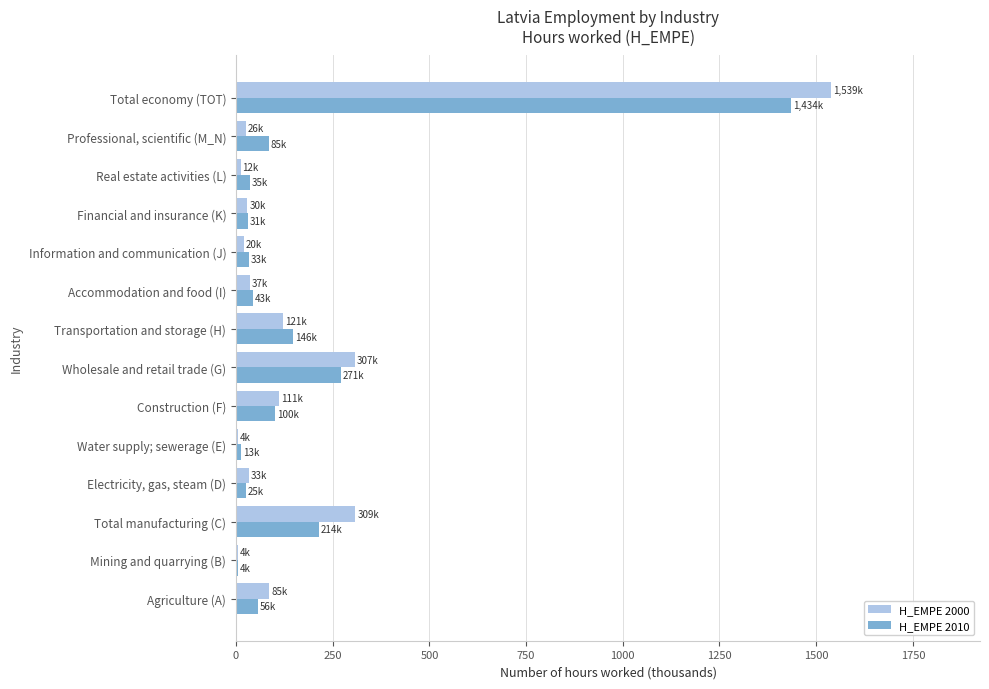

Read the H_EMPE 2000 value at Total economy (TOT).

1538.8